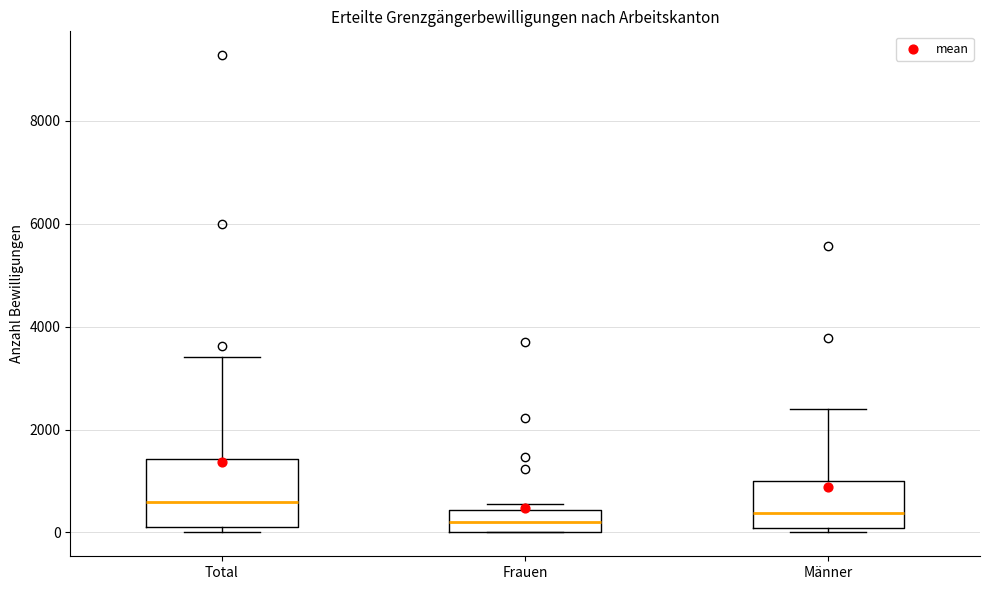

Which box is the tallest, from its lower edge to its upper edge?

Total